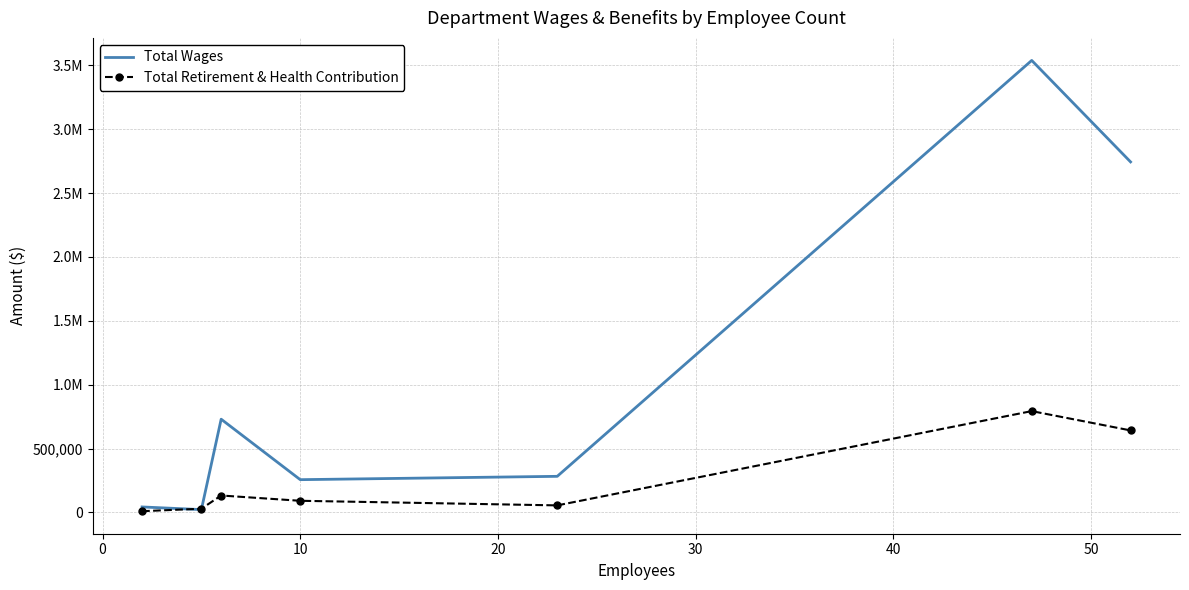

What are all the series names shown in the legend?

Total Wages, Total Retirement & Health Contribution